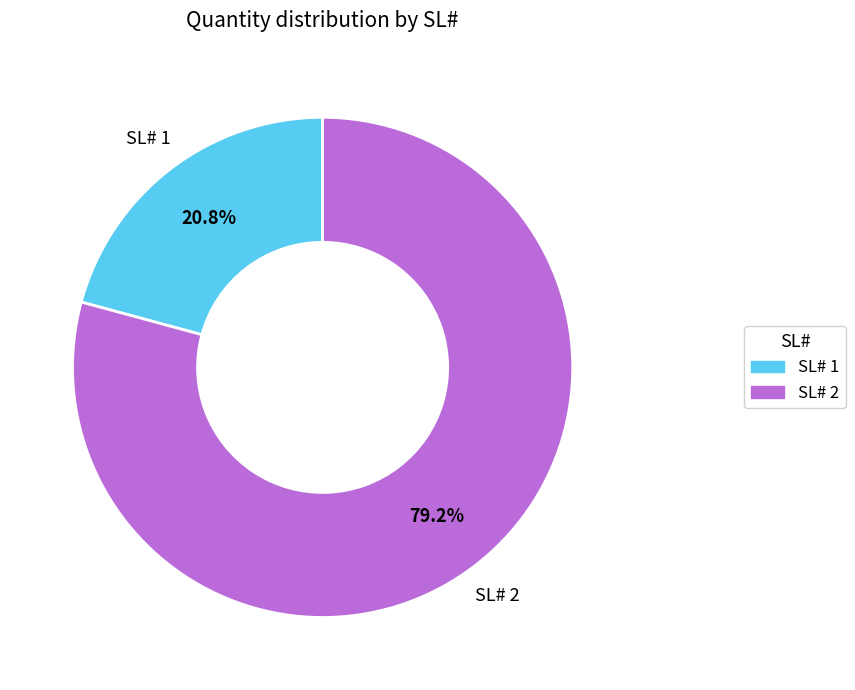

Is there a majority slice in this chart?

Yes